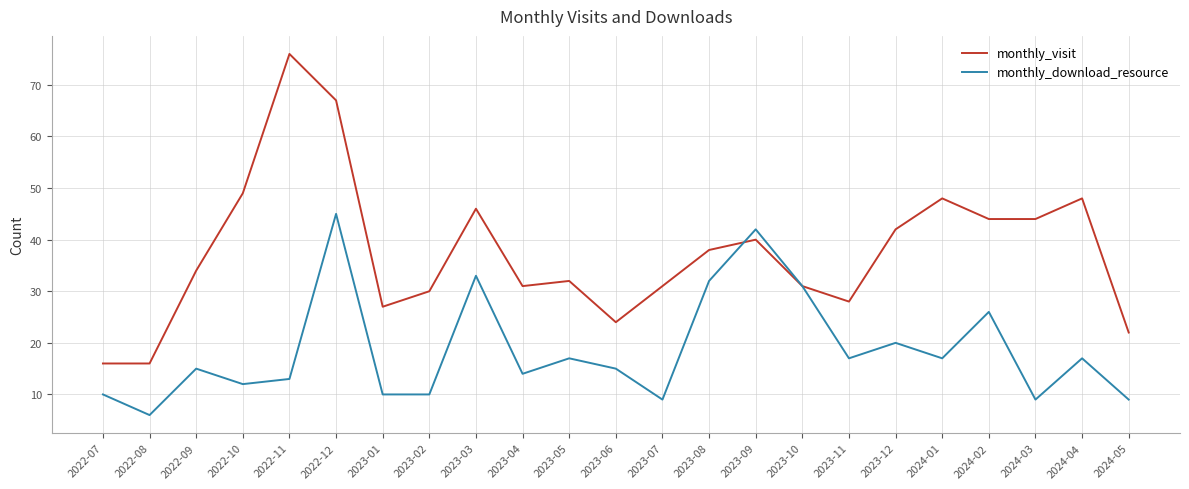

Between 2022-12 and 2024-03, which series saw the biggest shift?

monthly_download_resource